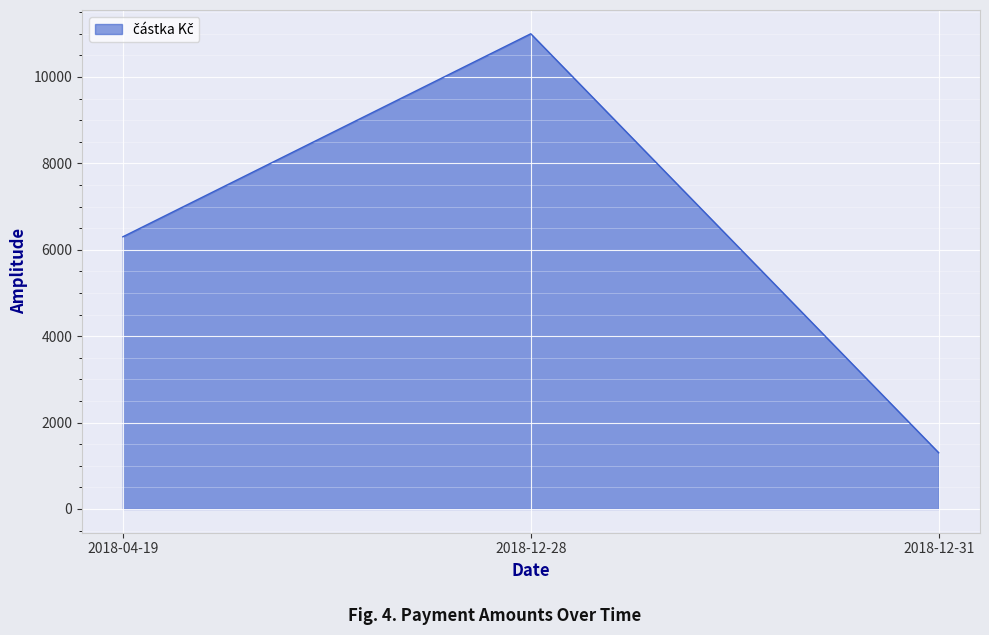

True or false: the data shows 4050 at 2018-04-19.

False